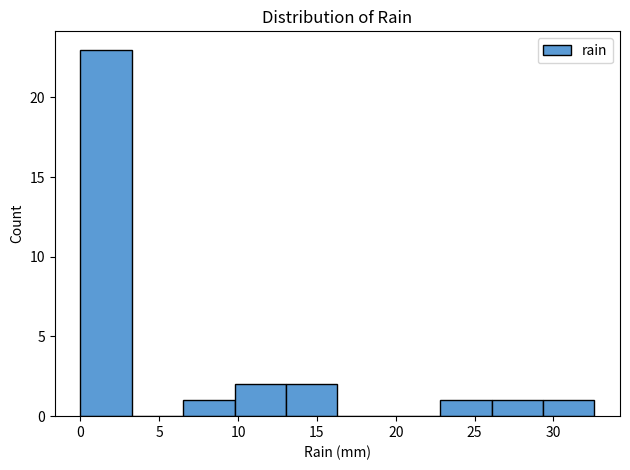

Reading left to right, transcribe this chart: for each bar, give the range it covers on the x-axis and its height. Neither the bar edges nor the heights are printed on the chart, so give them approximately, as read against the axes.

0.0 to 3.5: 23
3.5 to 6.5: 0
6.5 to 10.0: 1
10.0 to 13.0: 2
13.0 to 16.5: 2
16.5 to 19.5: 0
19.5 to 23.0: 0
23.0 to 26.0: 1
26.0 to 29.5: 1
29.5 to 32.5: 1